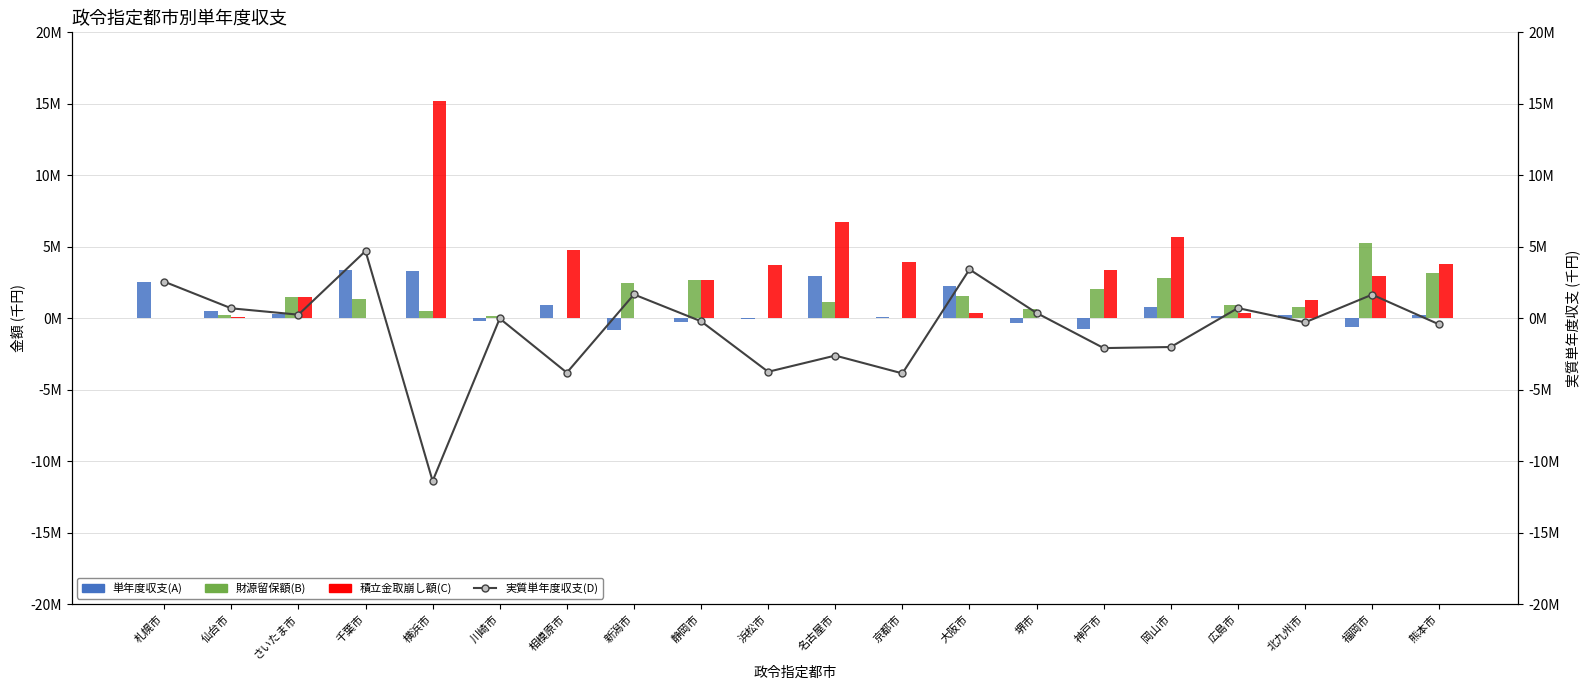

How many data points in 実質単年度収支(D) are less than -16275?

10